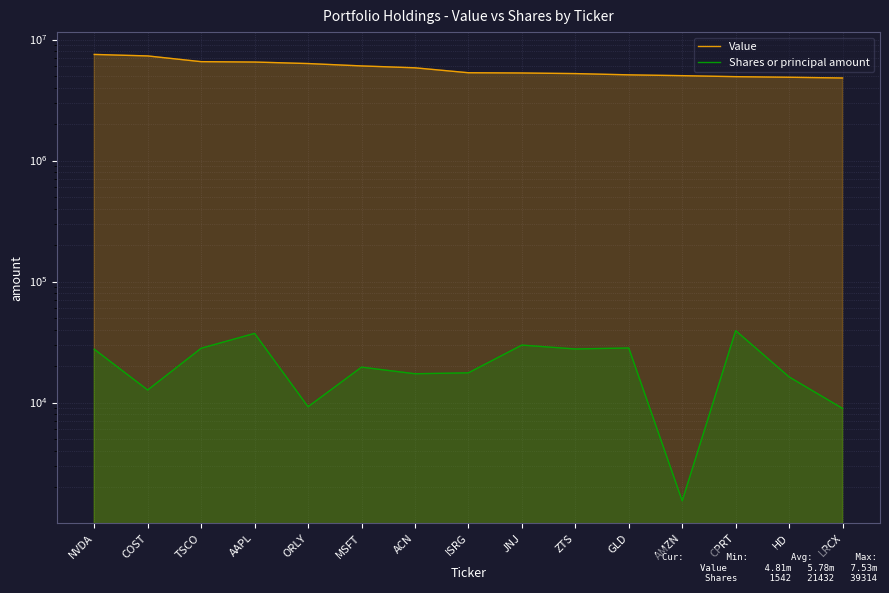

What is the label of the 1st point from the right?

LRCX